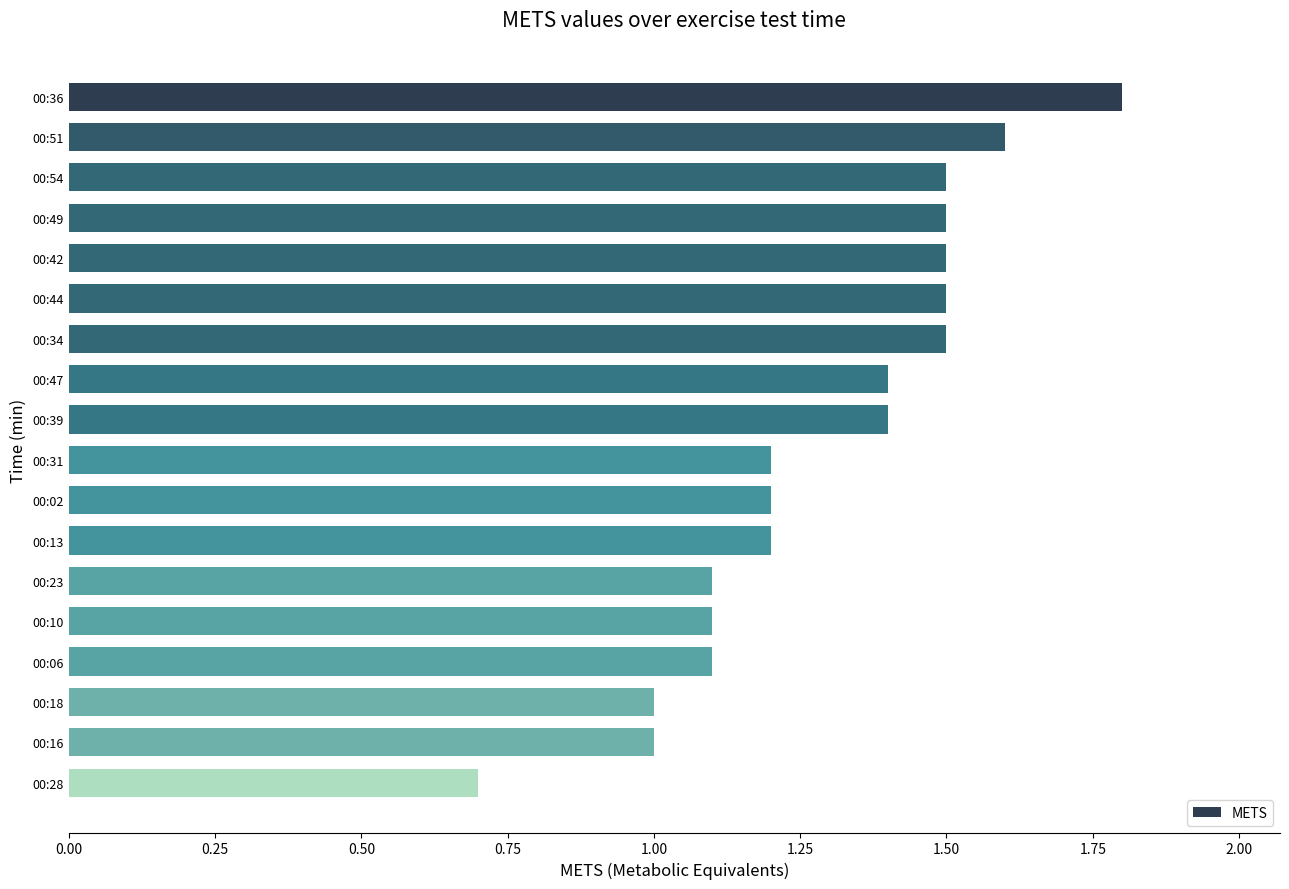

What is the maximum value shown in the chart?

1.8